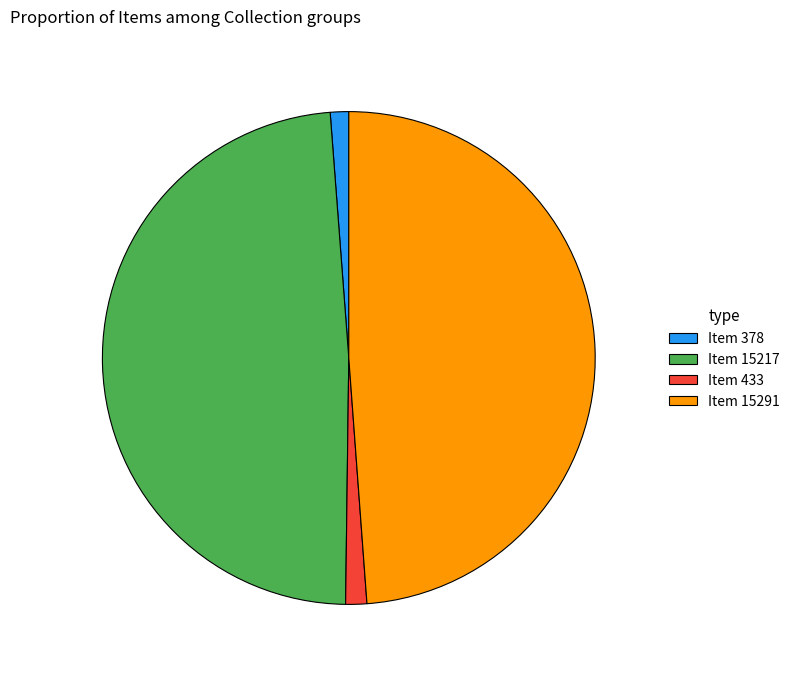

Is there any slice that represents more than half of the pie?

No